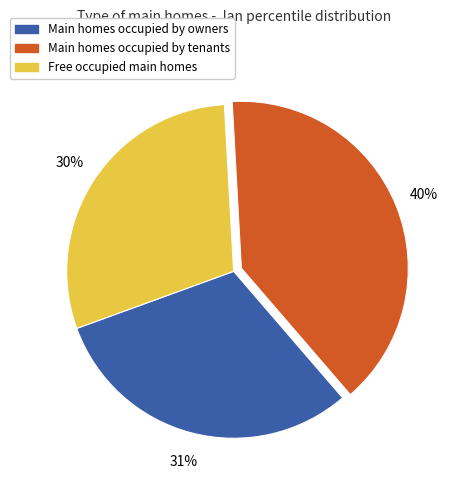

Count the number of slices in the pie.

3